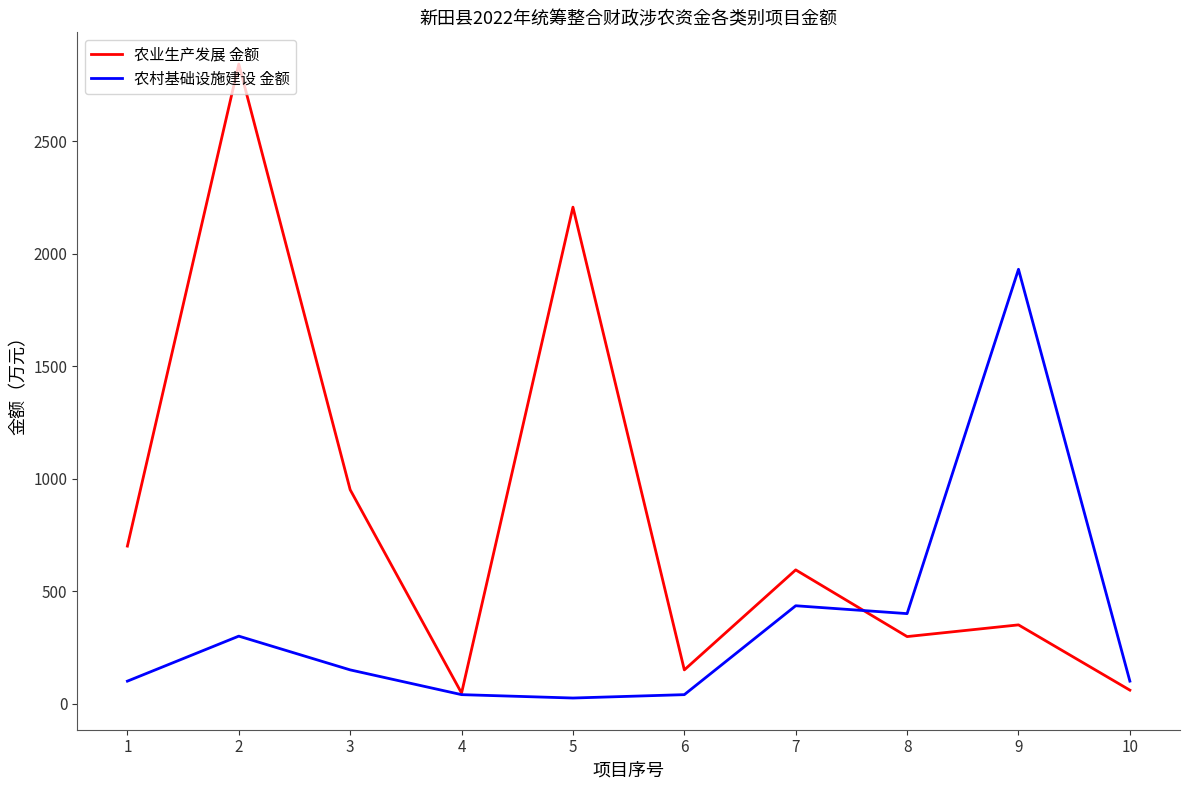

What is the spread (max minus min) of values at 8?

102.0